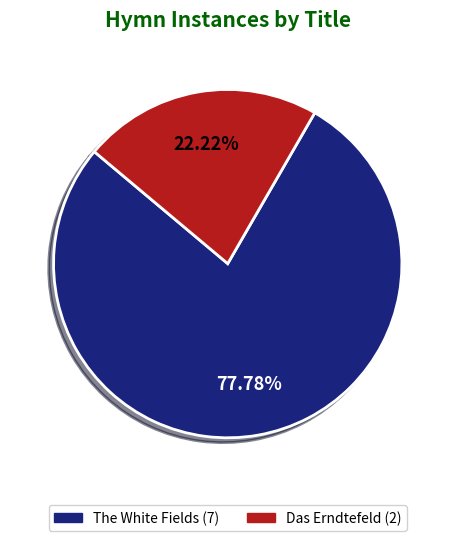

To the nearest percent, what is the difference between the largest and smallest slice percentages?

56%